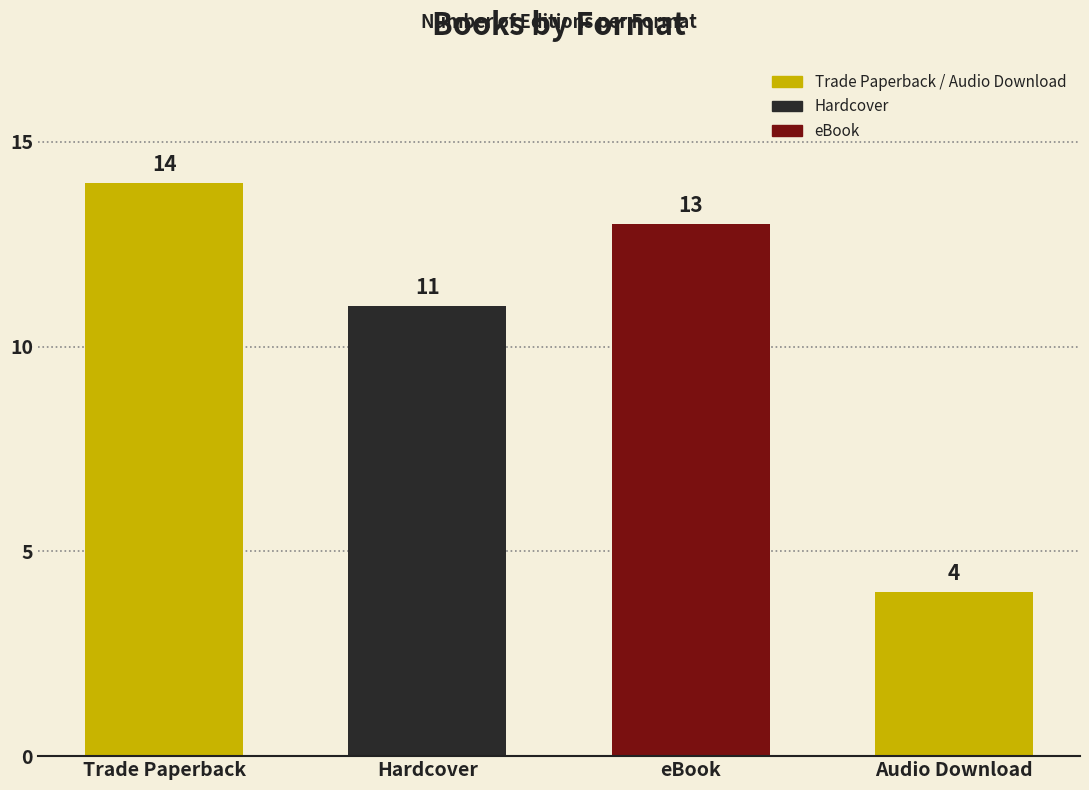

What is the minimum value shown in the chart?

4